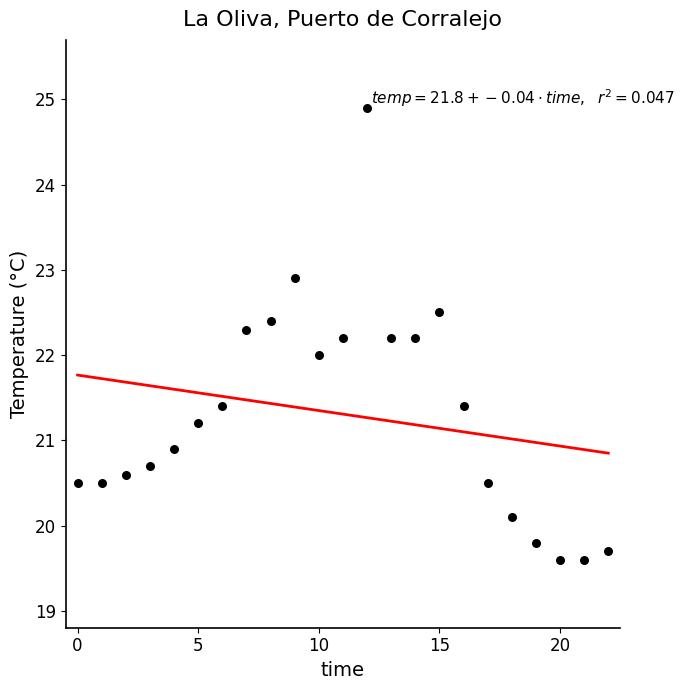

How many data points are displayed?

23